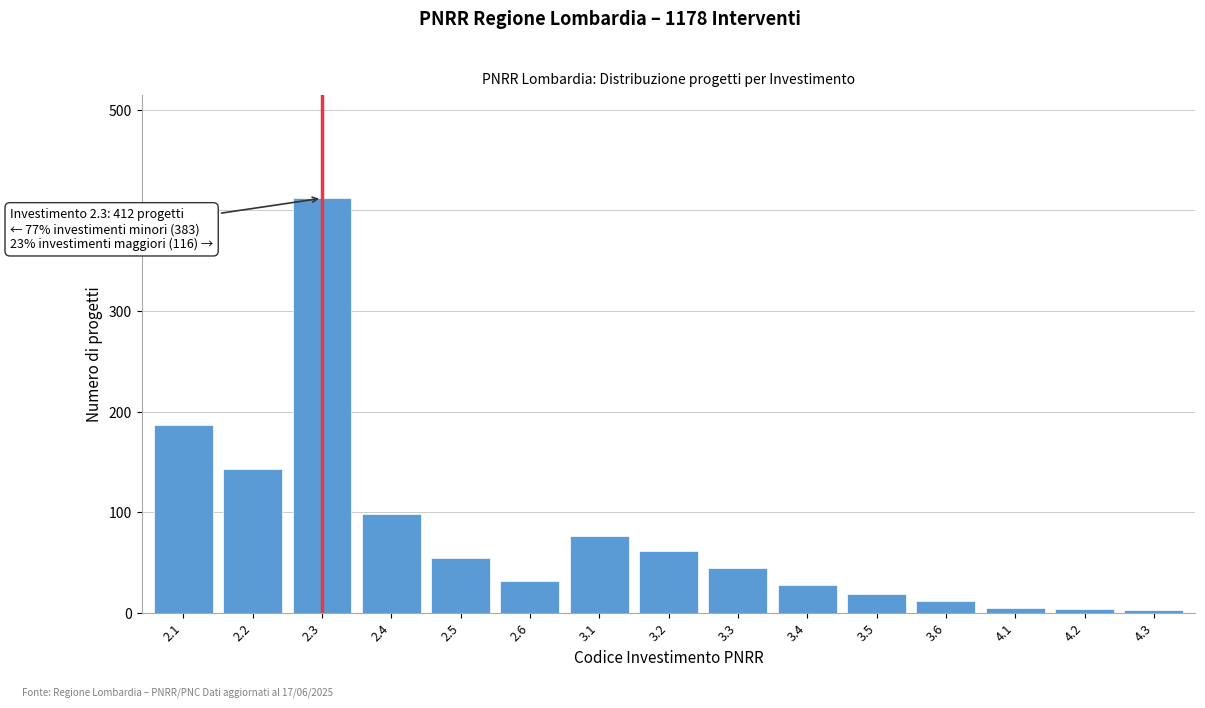

The value at 2.2 is 143. True or false?

True